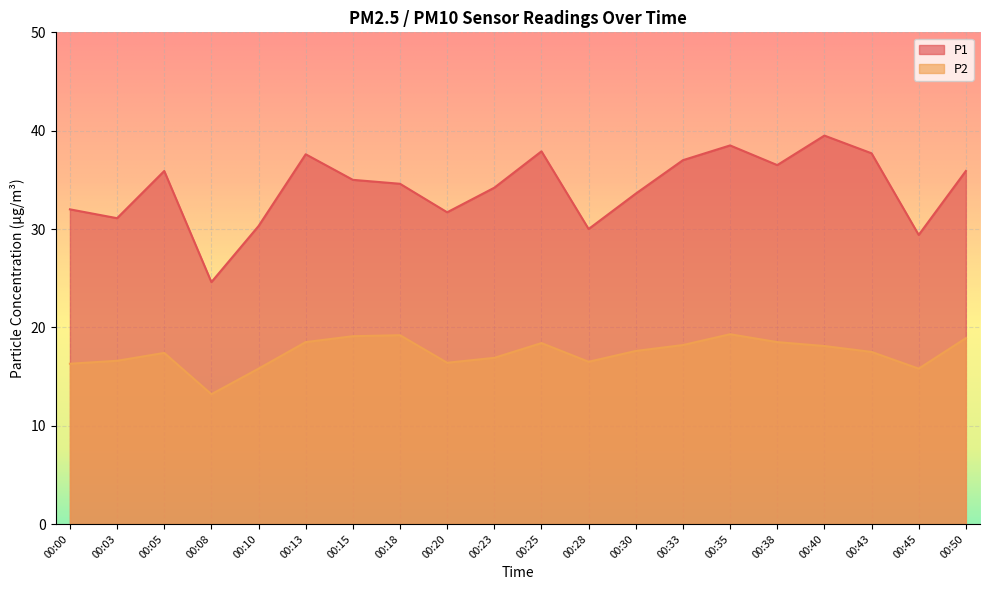

True or false: P1 has a value of 33.9 at 00:08.

False